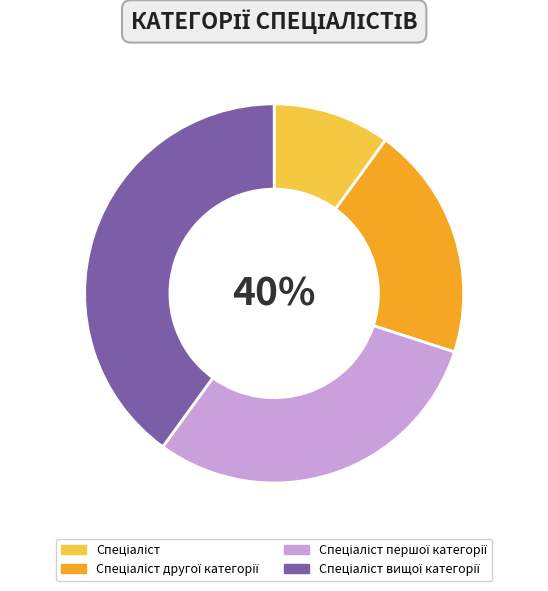

Which slice is the largest?

Спеціаліст вищої категорії